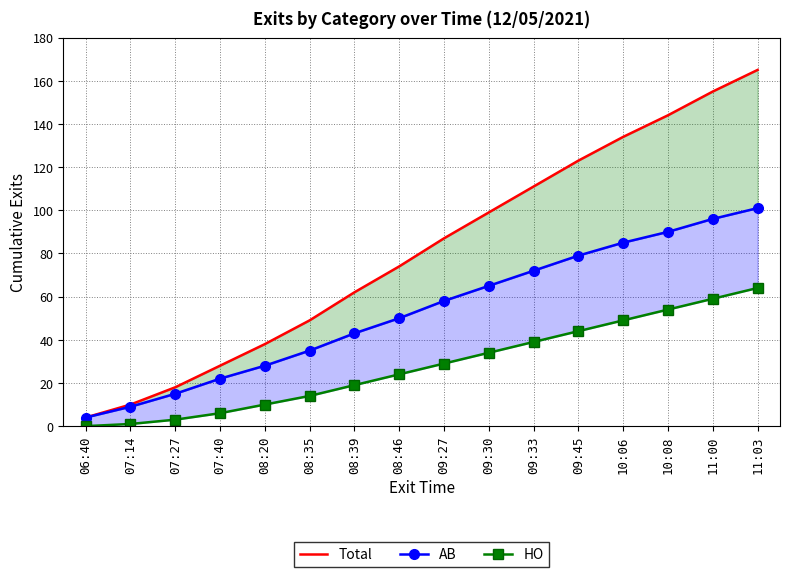

The HO series shows 3 at 07:27. True or false?

True